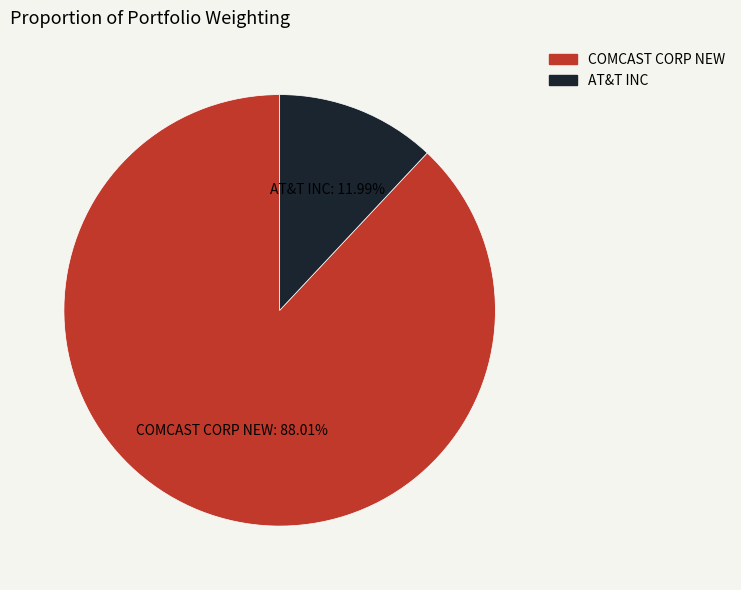

Approximately how many times larger is the value at COMCAST CORP NEW compared to AT&T INC?

7.3